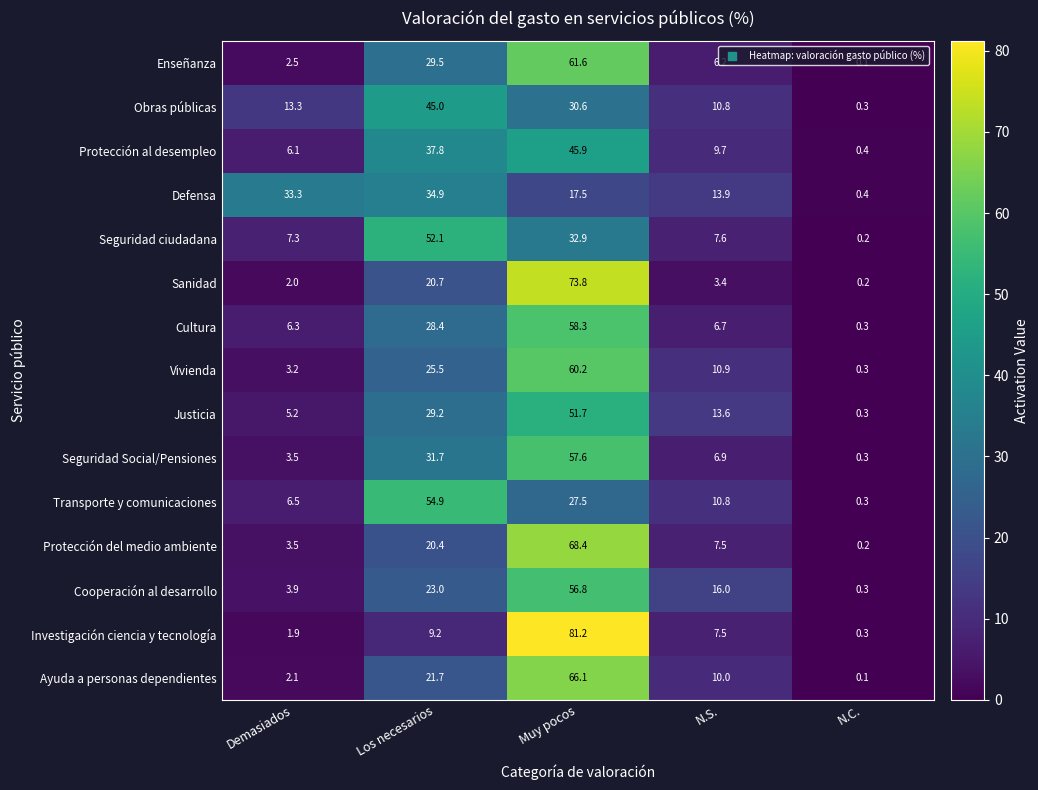

At which category is the sum across all series the highest?

Muy pocos